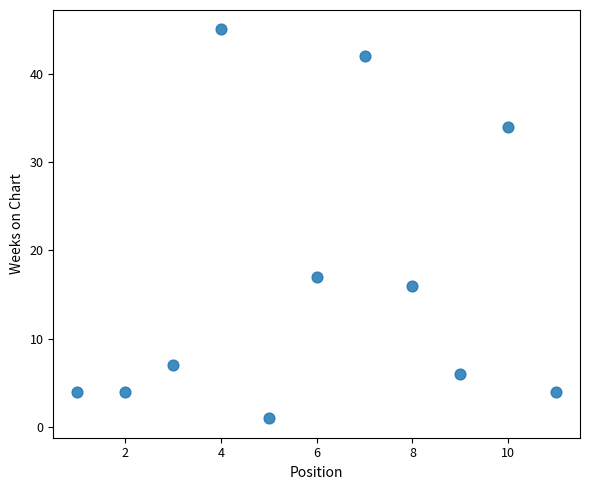

What Y value in the scatter plot is closest to 23?

17